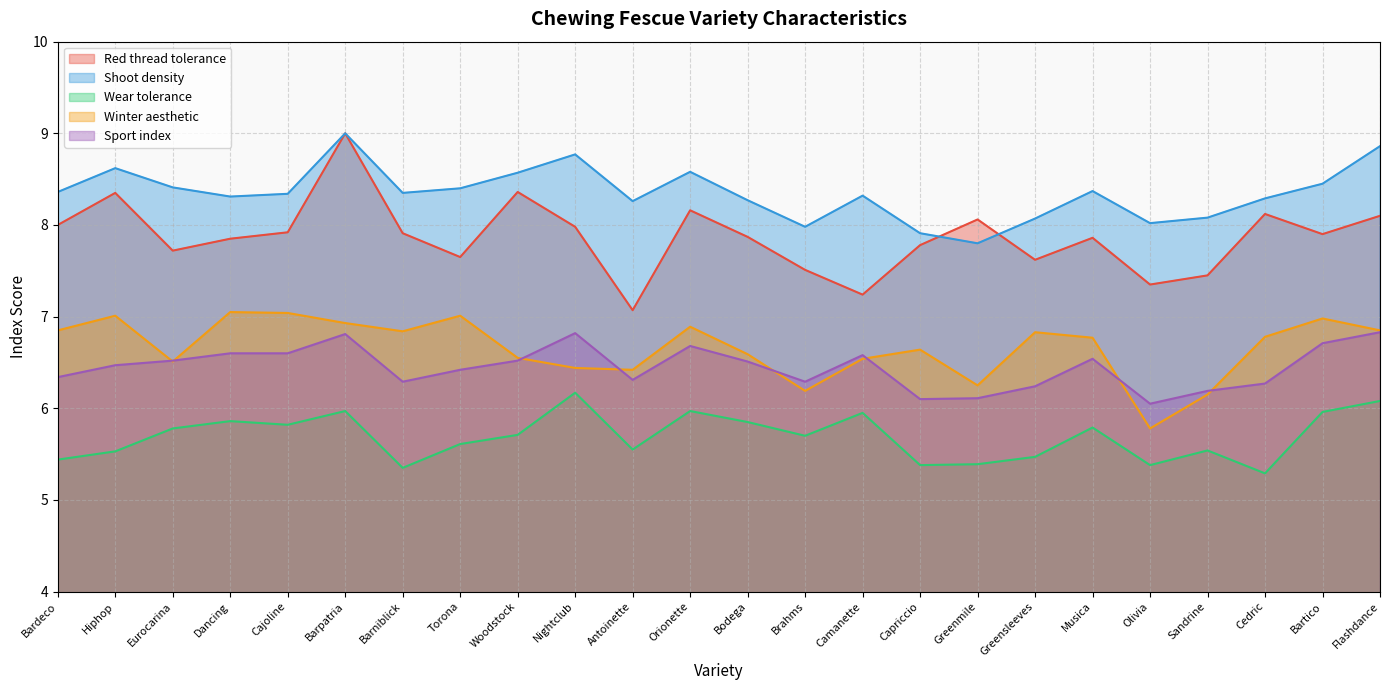

True or false: Shoot density and Sport index cross at least once.

False